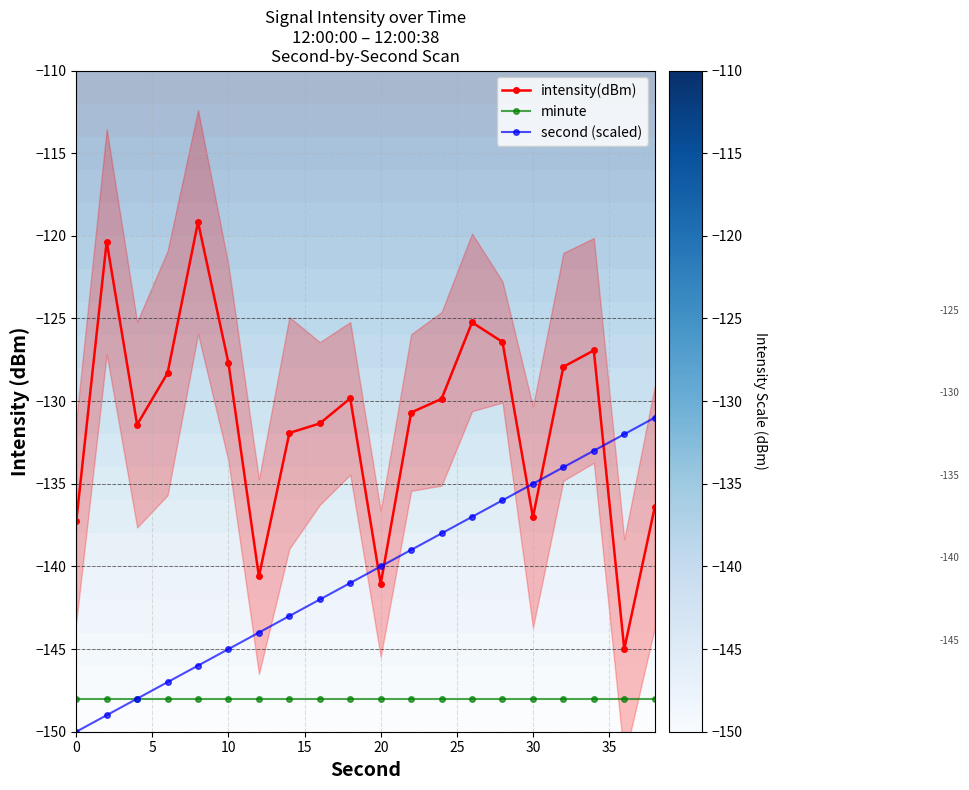

True or false: minute and intensity(dBm) cross at least once.

False